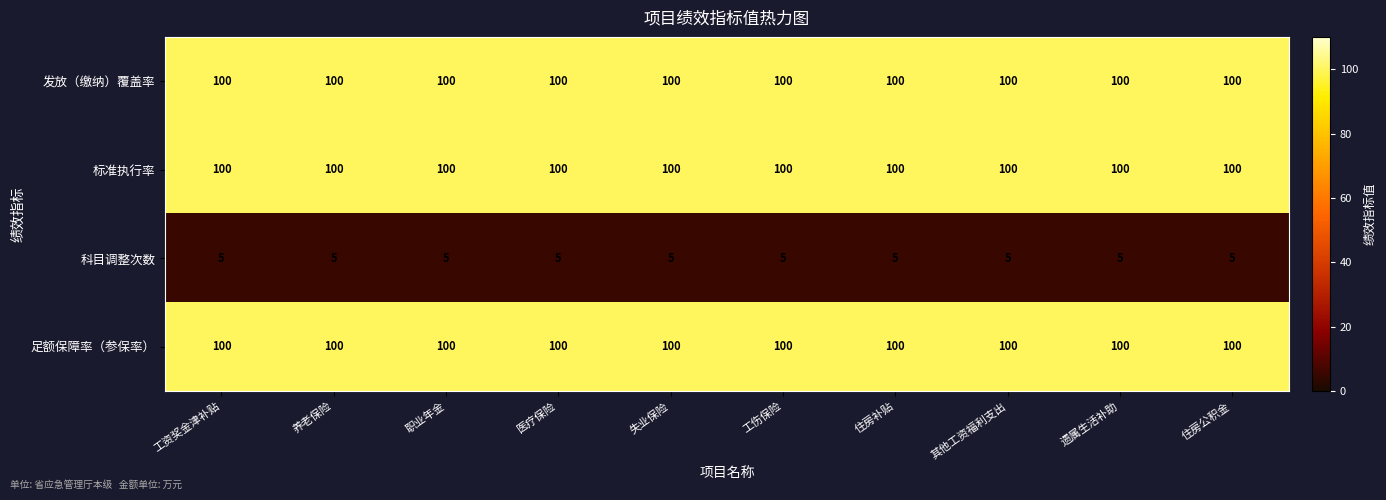

What is the sum of all 标准执行率 values?

1000